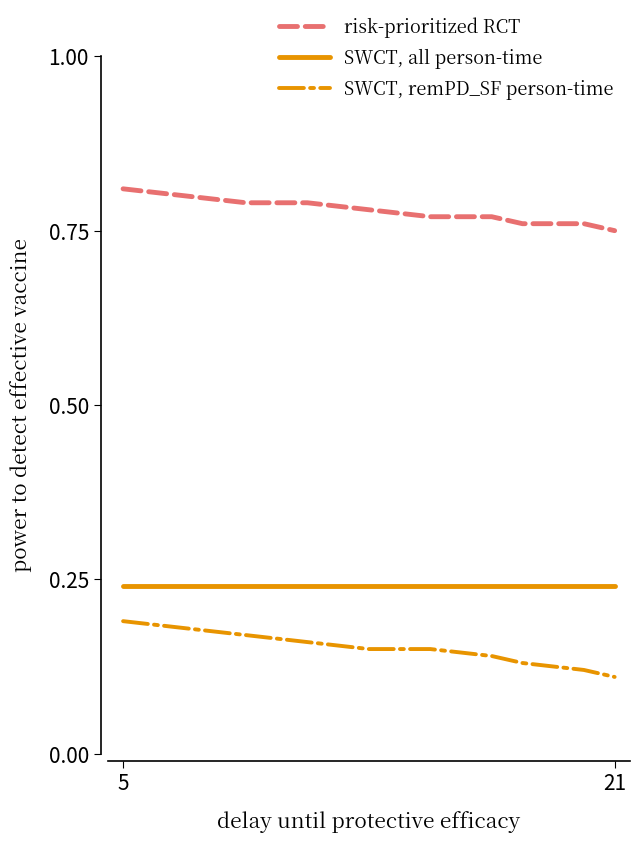

What are all the series names shown in the legend?

risk-prioritized RCT, SWCT, all person-time, SWCT, remPD_SF person-time